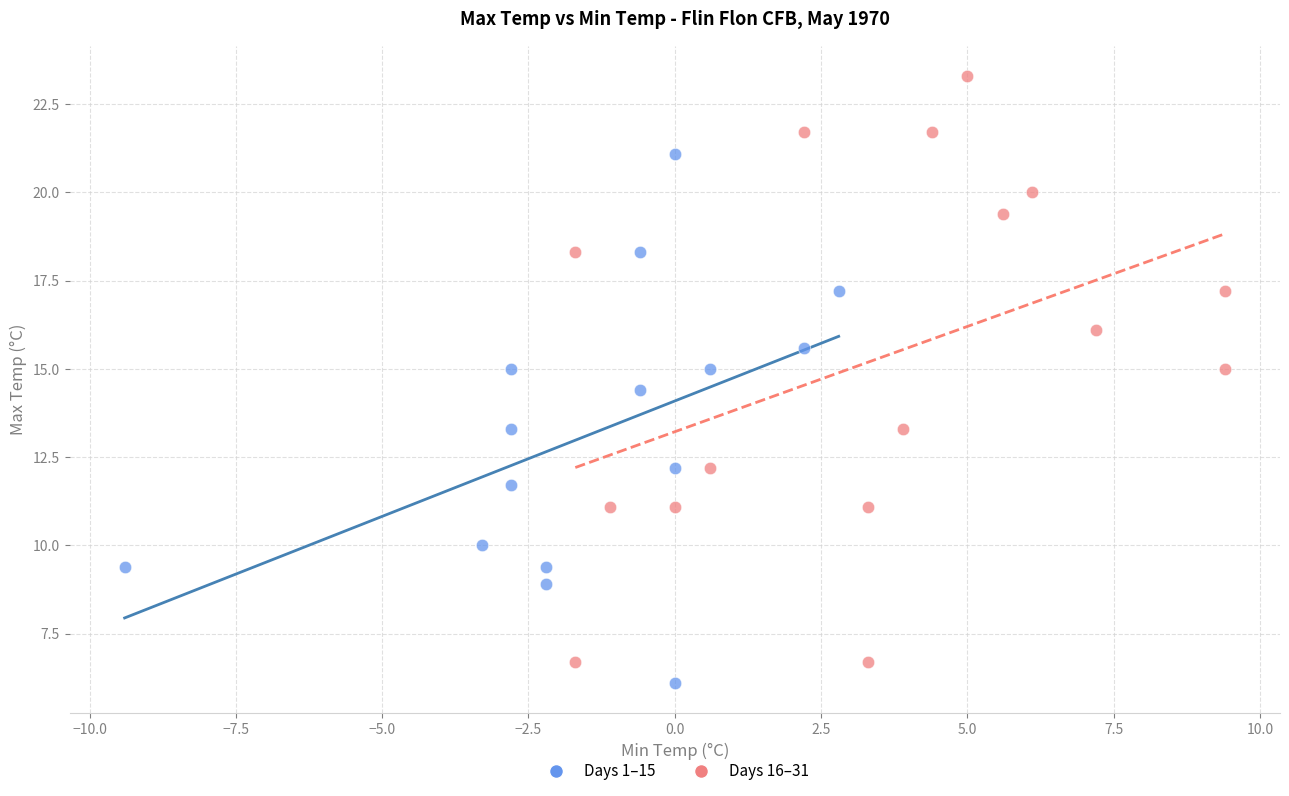

Which series contains the highest Y value?

Days 16–31